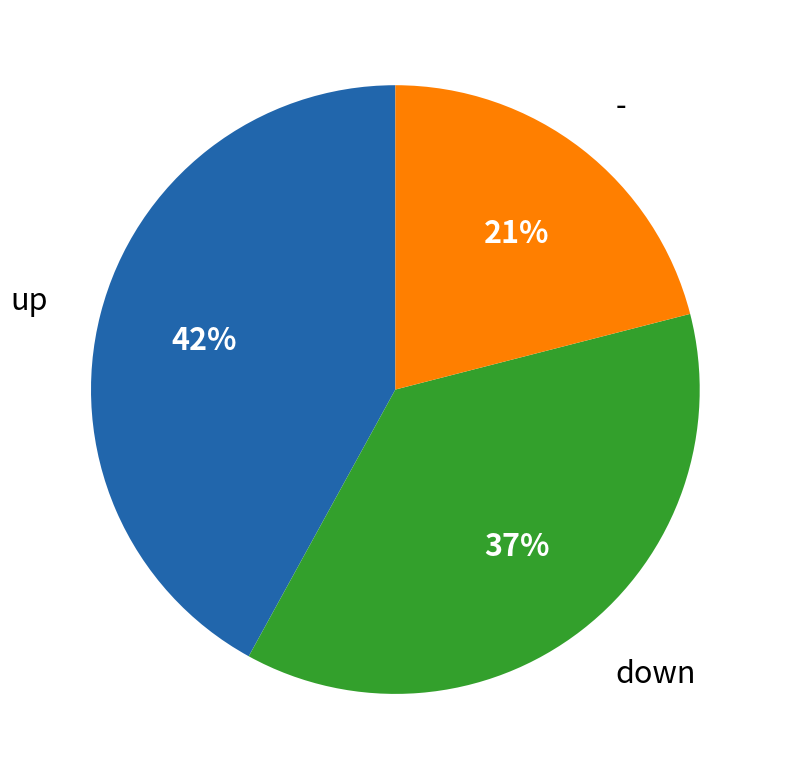

Rank the categories by value from highest to lowest.

up, down, -